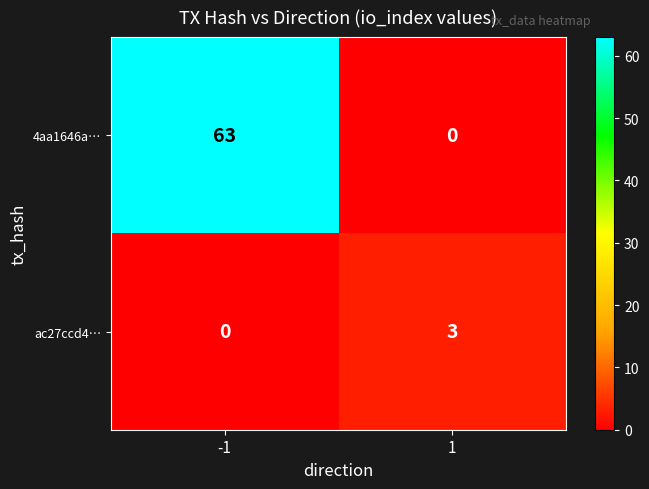

The ac27ccd4… series shows 2 at 1. True or false?

False